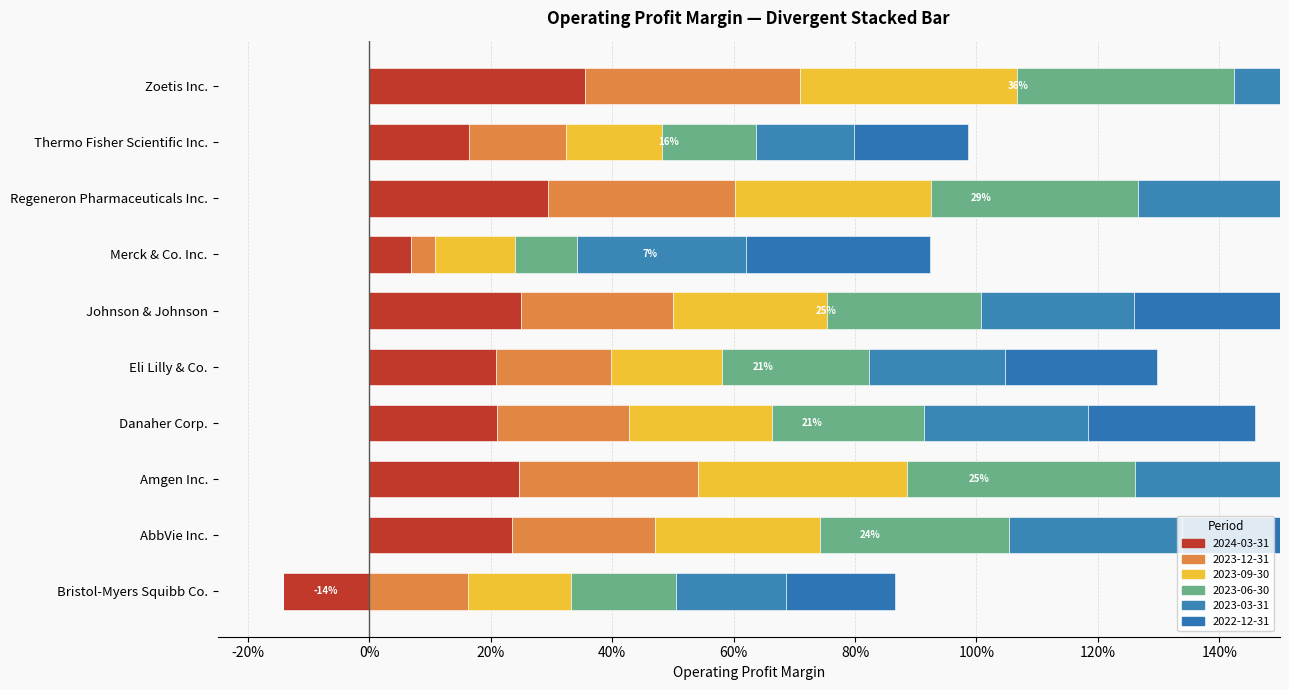

Is it true that 2022-12-31 equals 0.3 at Eli Lilly & Co.?

False